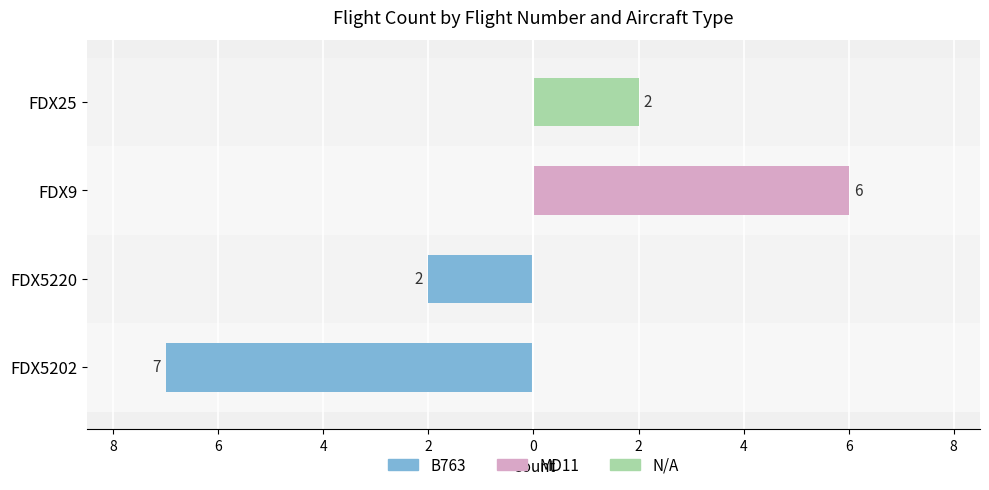

Does the chart contain stacked bars?

No